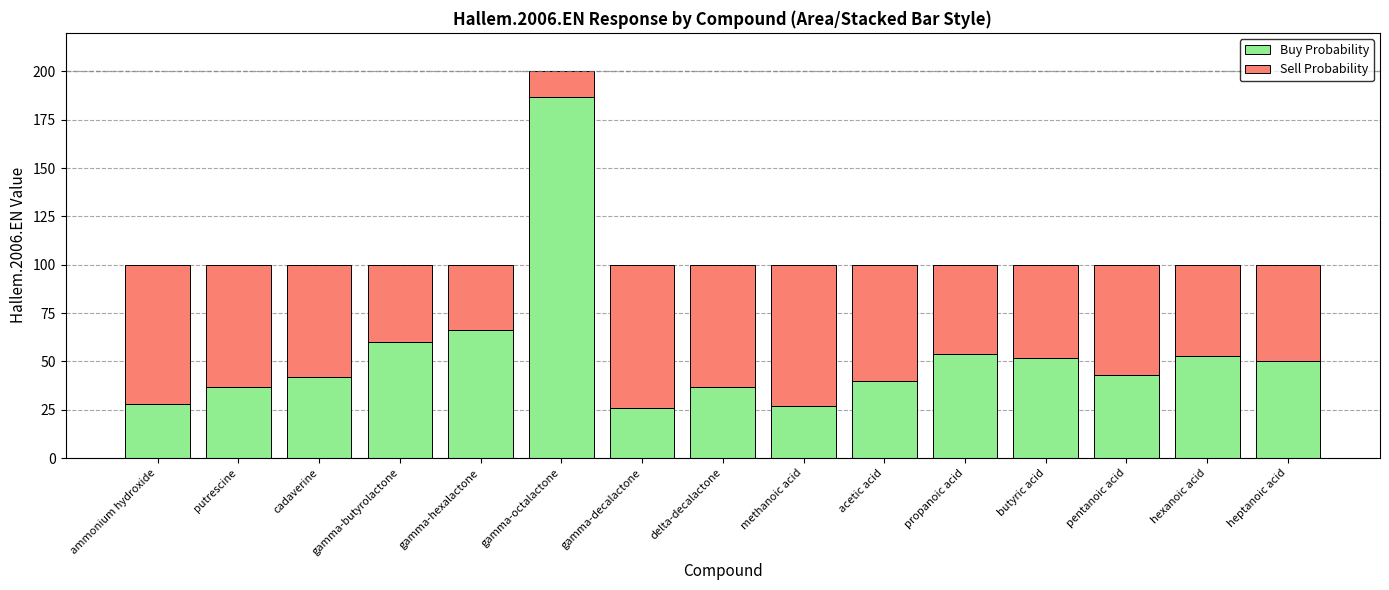

The value of Buy Probability at gamma-butyrolactone is 60. True or false?

True